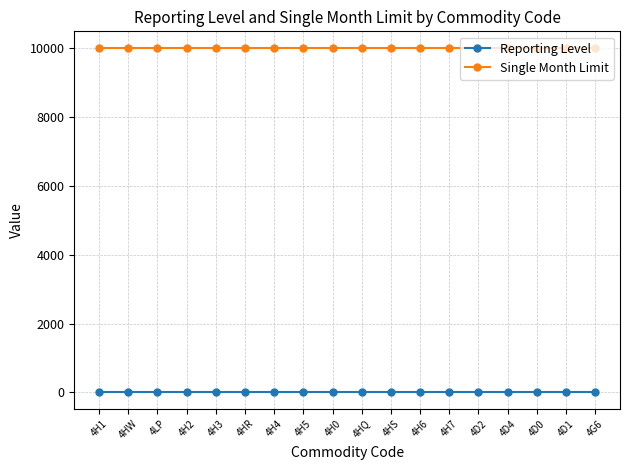

What is the lowest value of the Single Month Limit series?

10000